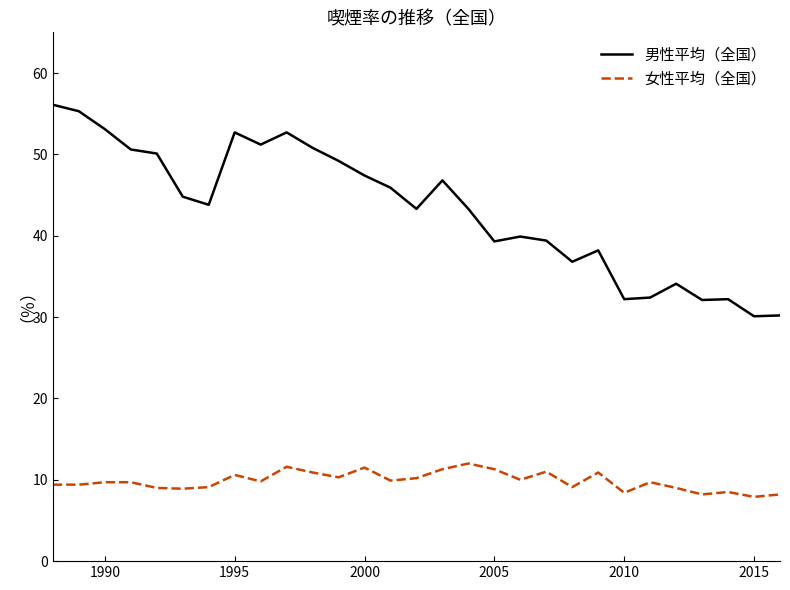

Does the chart have visible grid lines?

No